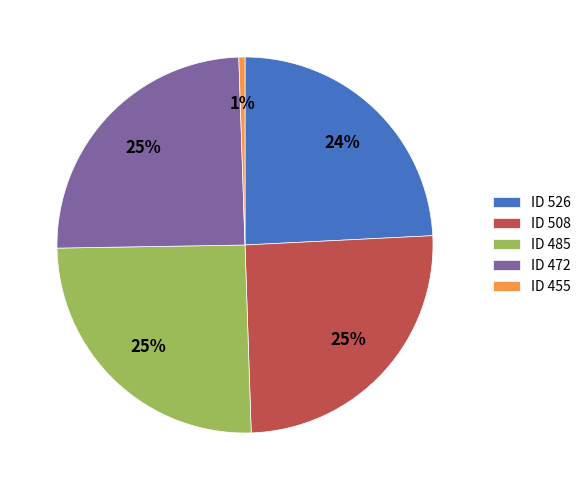

Count the number of slices in the pie.

5